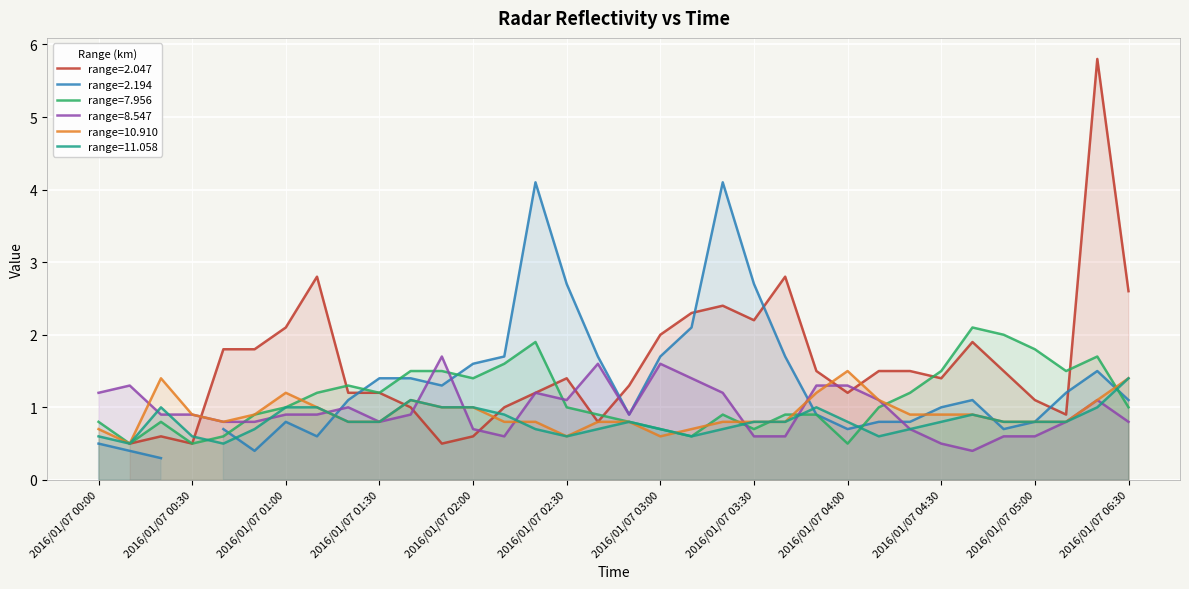

What is the maximum value for range=10.910?

1.5